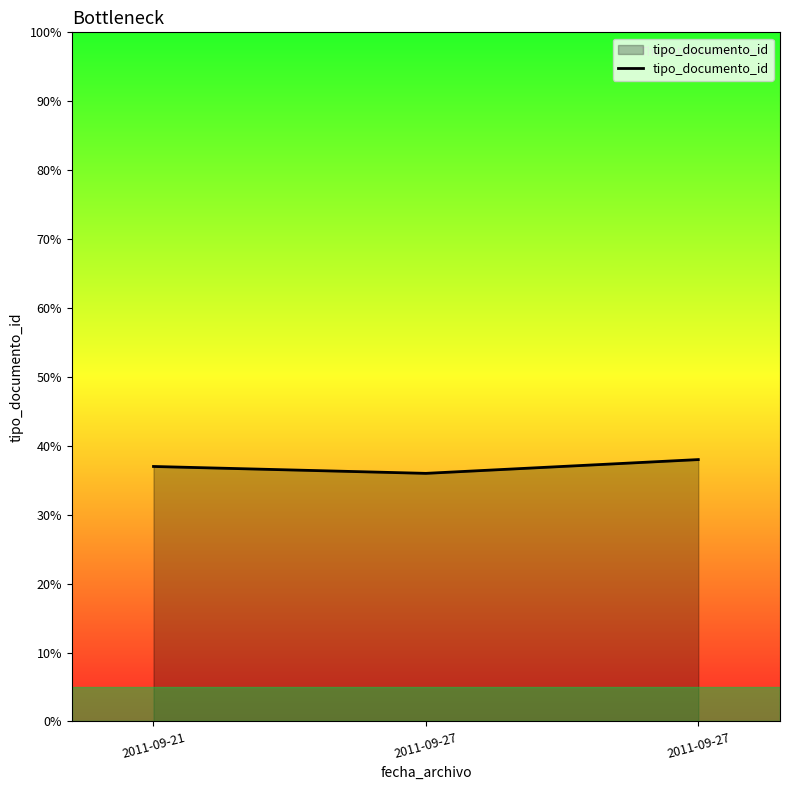

At which category does the chart reach its peak across all series?

2011-09-27